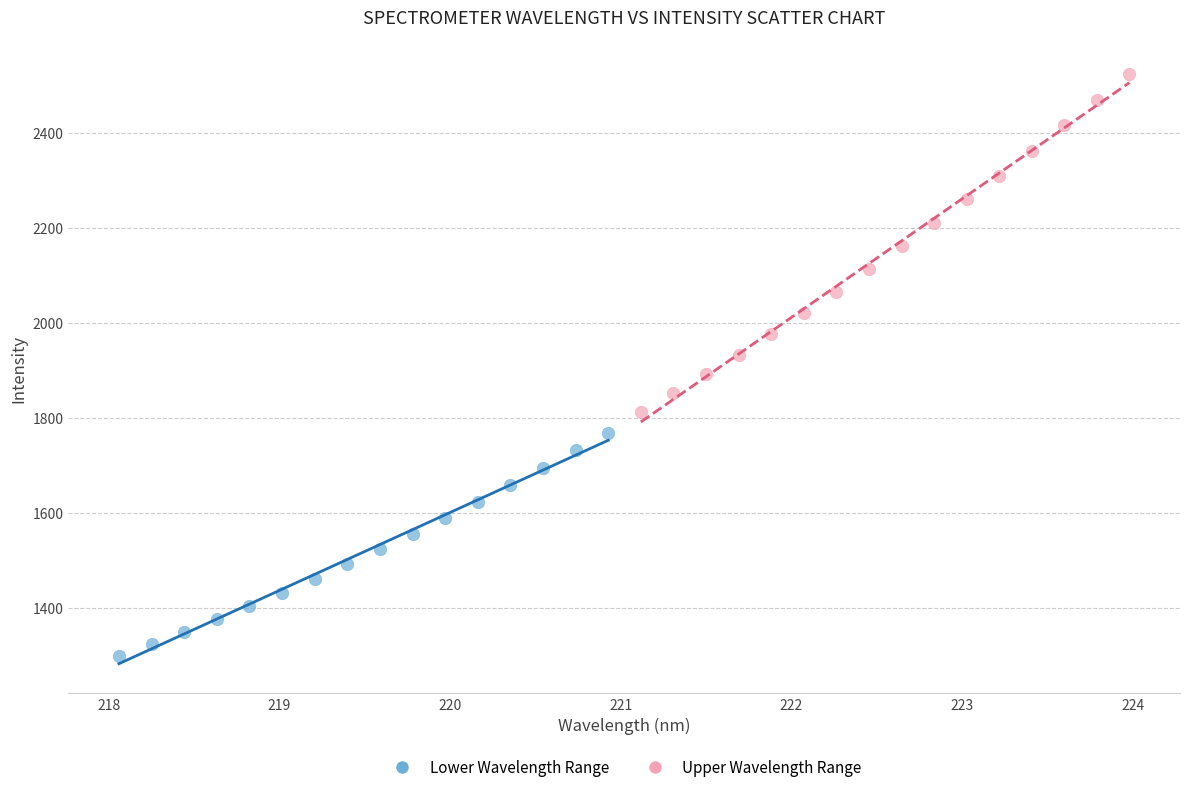

Which series contains the lowest Y value?

Lower Wavelength Range